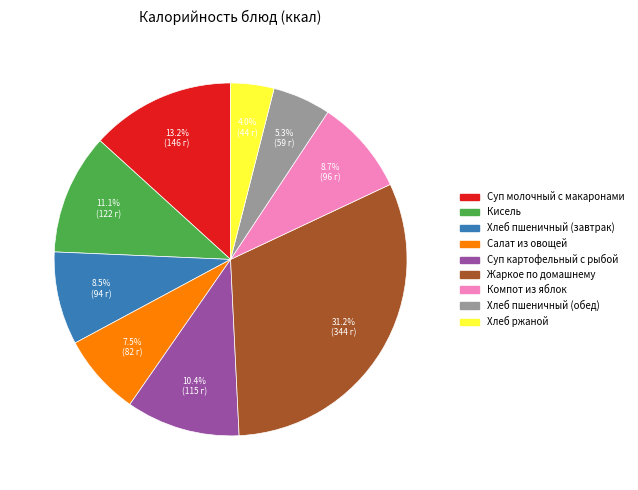

Is there a majority slice in this chart?

No